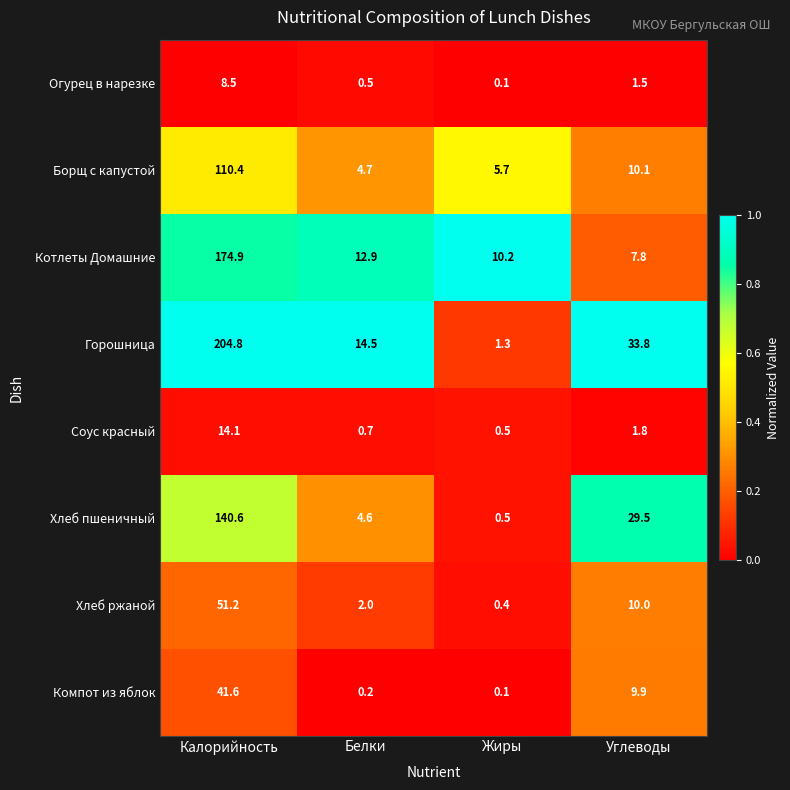

What value does the Соус красный series have at Жиры?

0.5